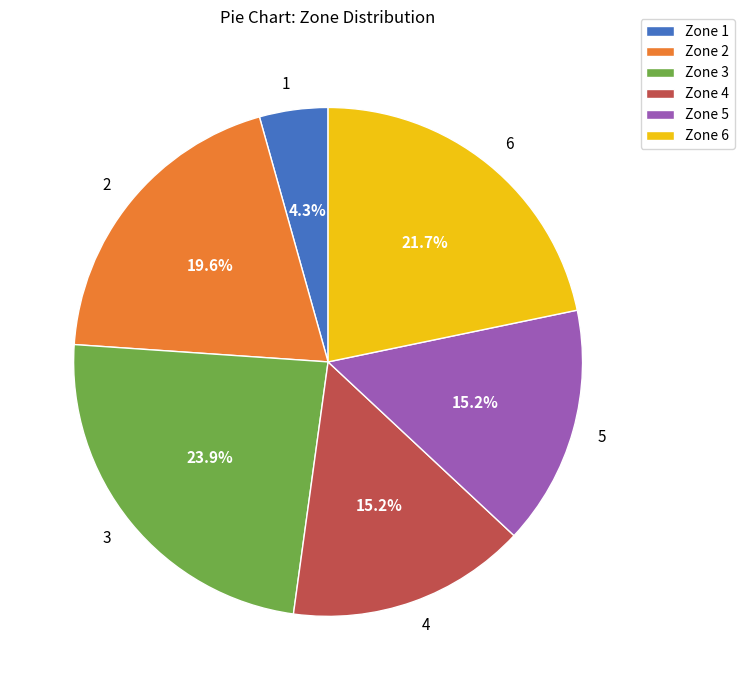

What portion of the pie excludes 4?

84.8%